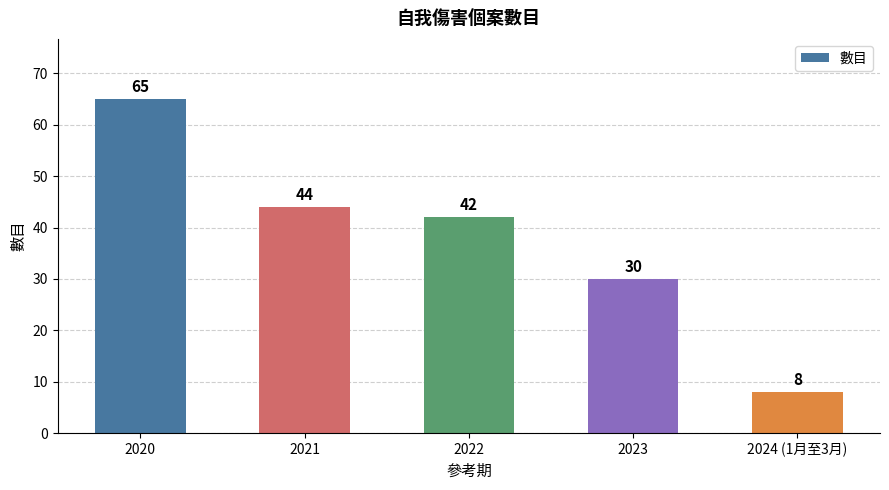

Count the number of data series in this chart.

1